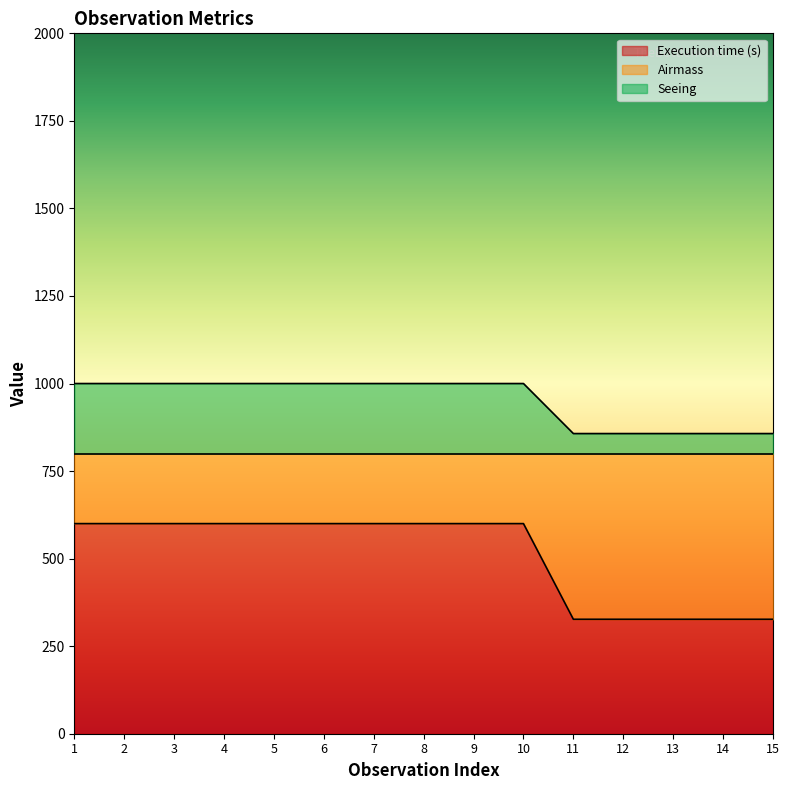

At how many categories does at least one series exceed 452?

15